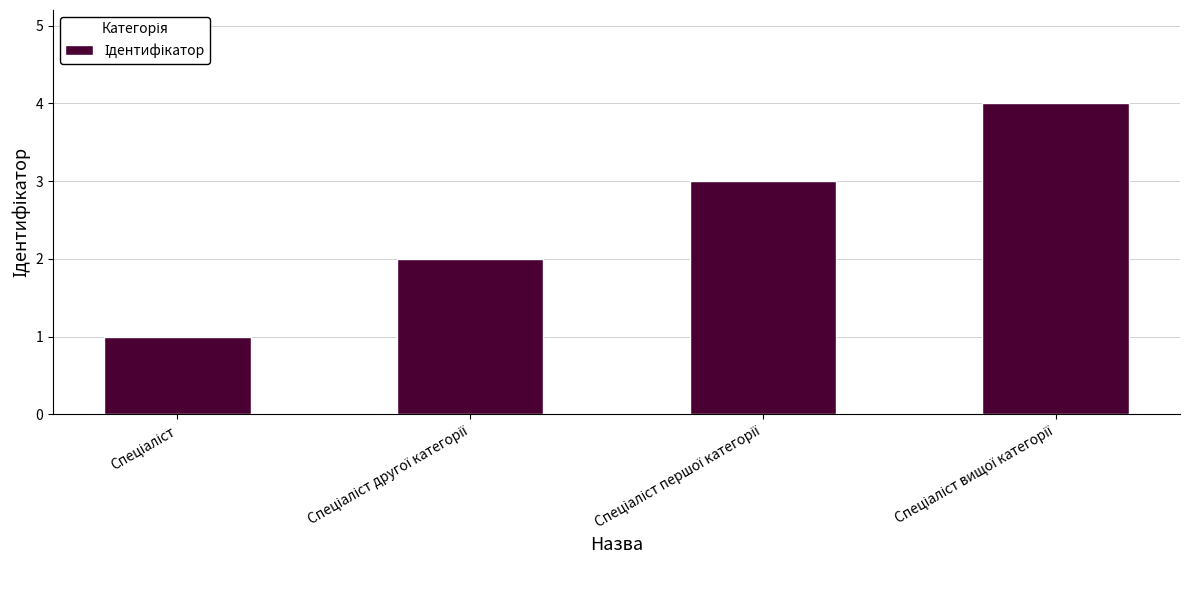

What is the maximum value shown in the chart?

4